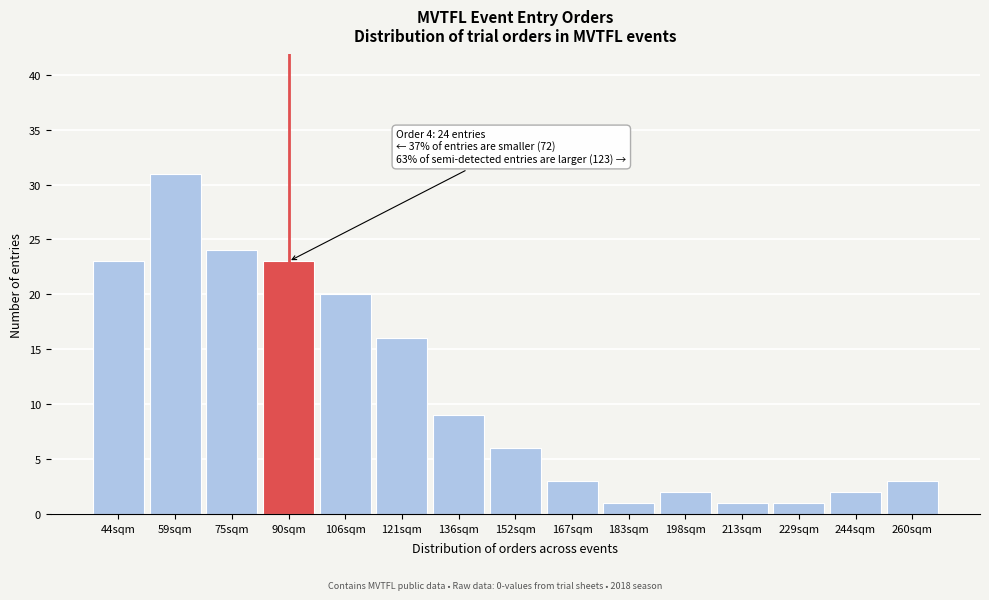

Reading left to right, transcribe all the data shown in this chart.

44sqm=23	59sqm=31	75sqm=24	90sqm=23	106sqm=20	121sqm=16	136sqm=9	152sqm=6	167sqm=3	183sqm=1	198sqm=2	213sqm=1	229sqm=1	244sqm=2	260sqm=3